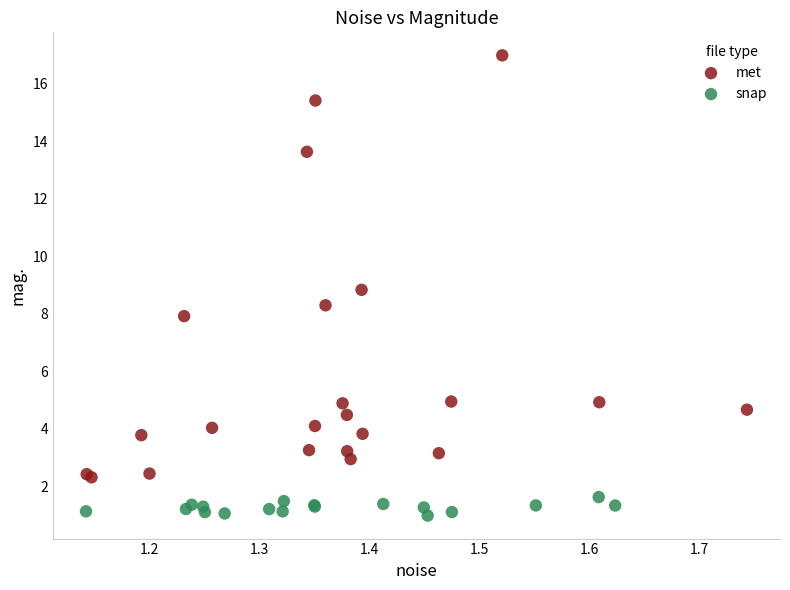

Which series has the largest Y range (max minus min)?

met